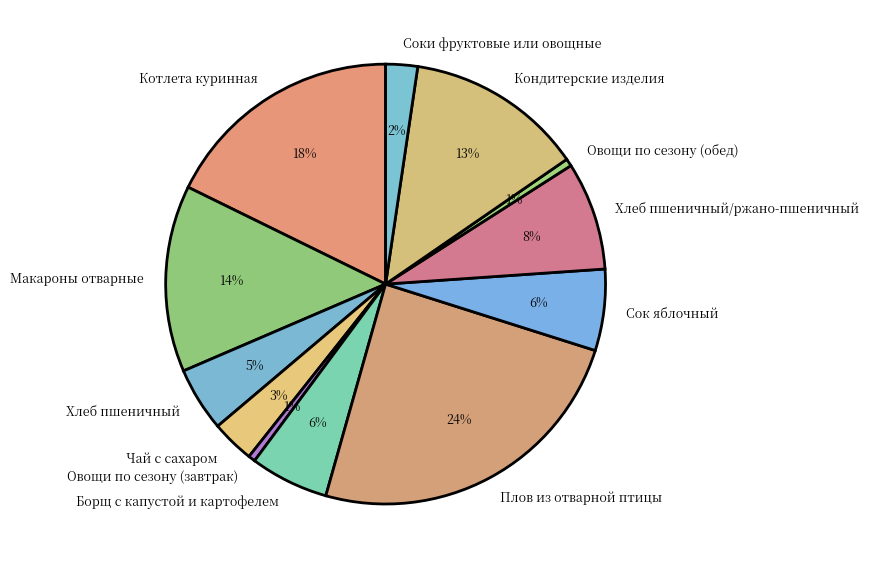

The Котлета куринная slice represents 18% of the pie. True or false?

True